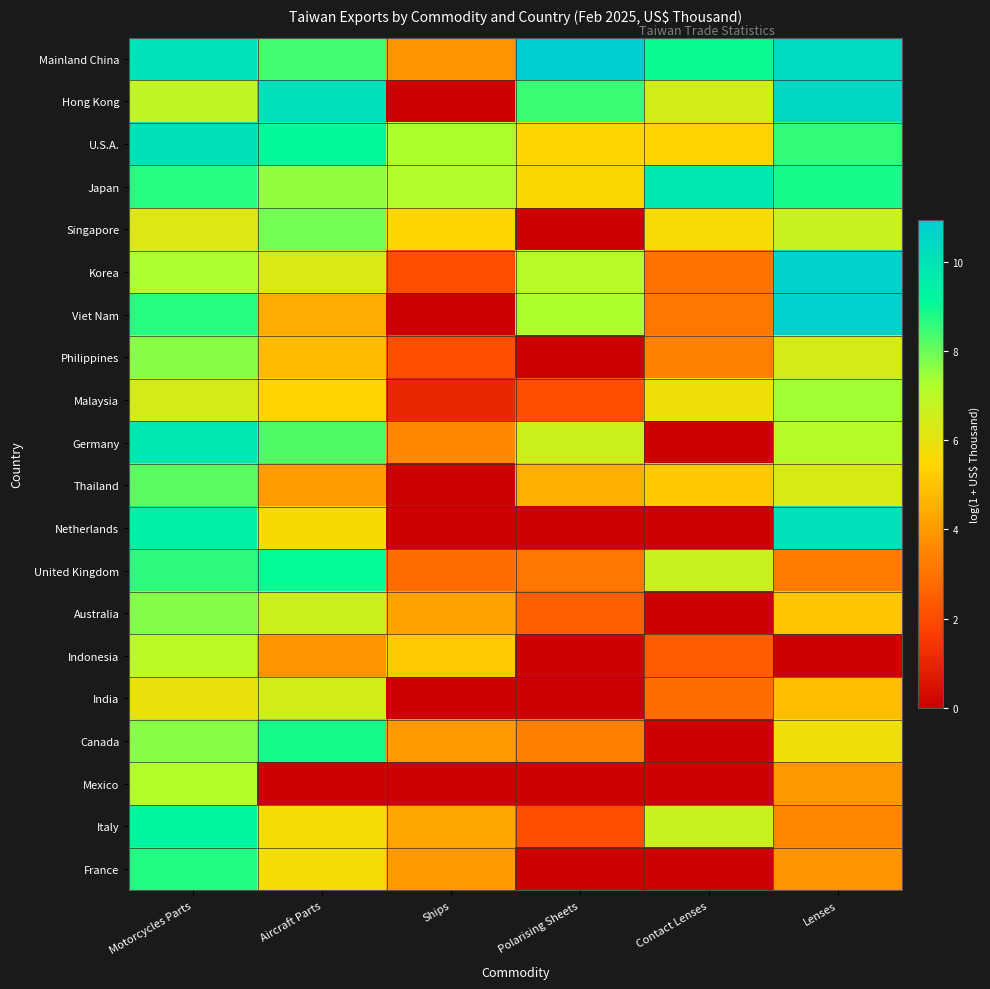

Rank the series by their maximum value, from lowest to highest.

India, Indonesia, Mexico, Malaysia, Philippines, Australia, Singapore, Thailand, France, Canada, United Kingdom, Italy, Japan, Germany, U.S.A., Netherlands, Hong Kong, Korea, Viet Nam, Mainland China